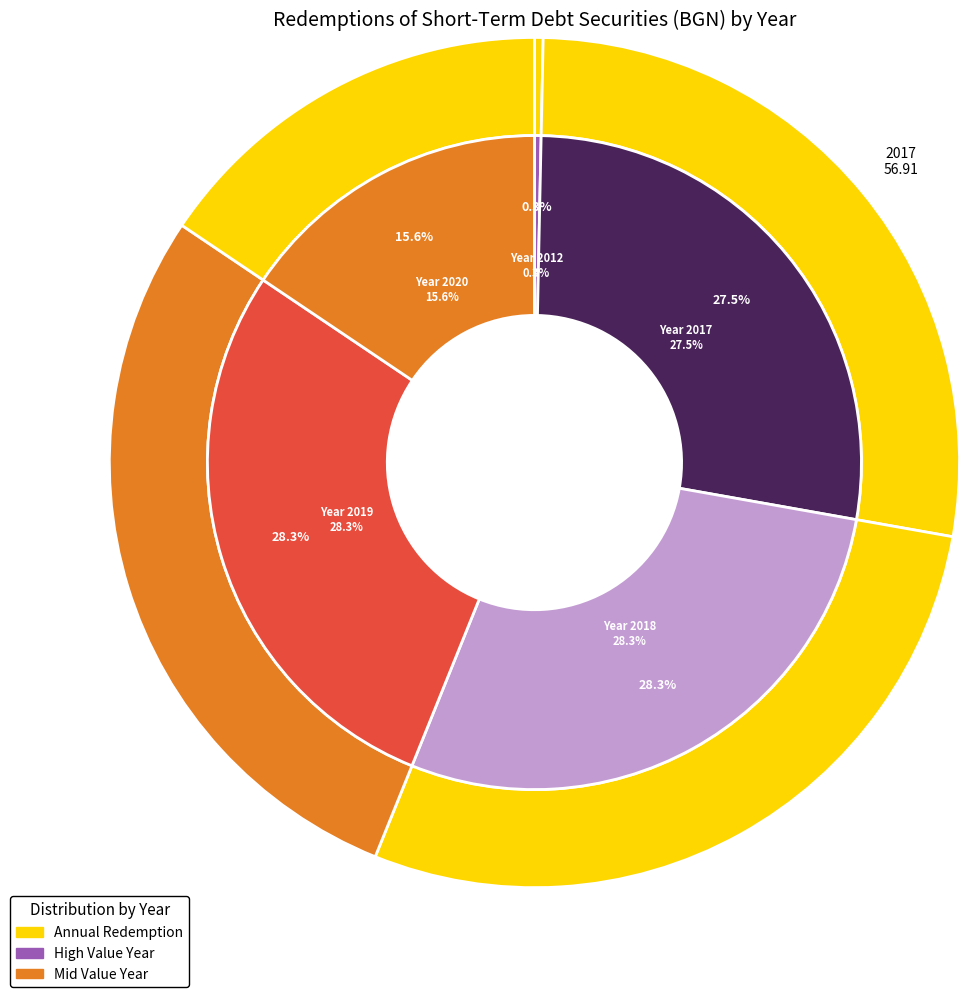

Between 2017 and 2018, which is larger?

2018